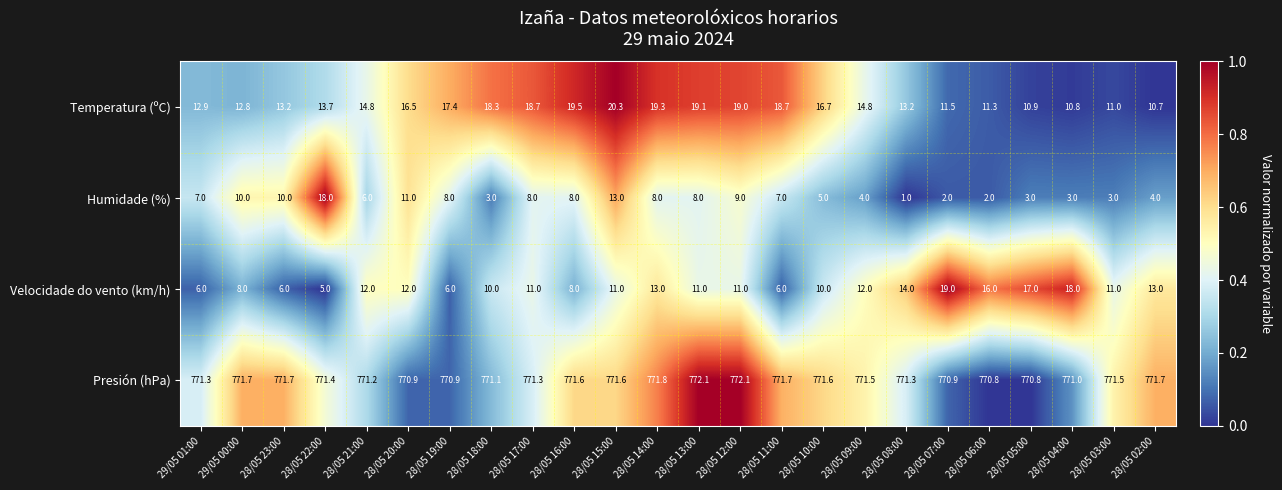

Is it true that Presión (hPa) equals 771.5 at 28/05 03:00?

True